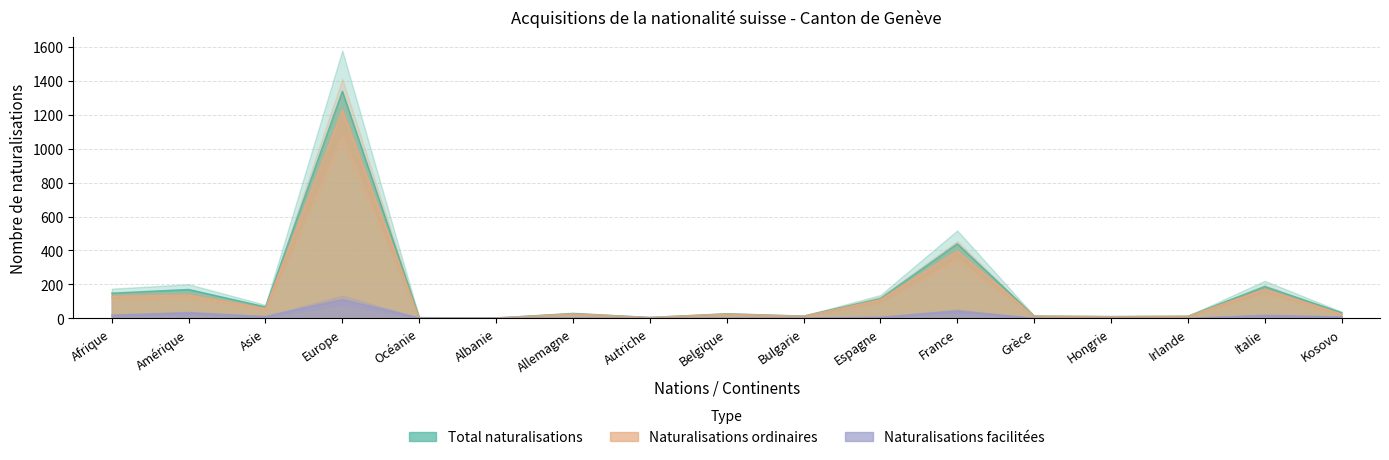

At how many categories does at least one series exceed 373?

2